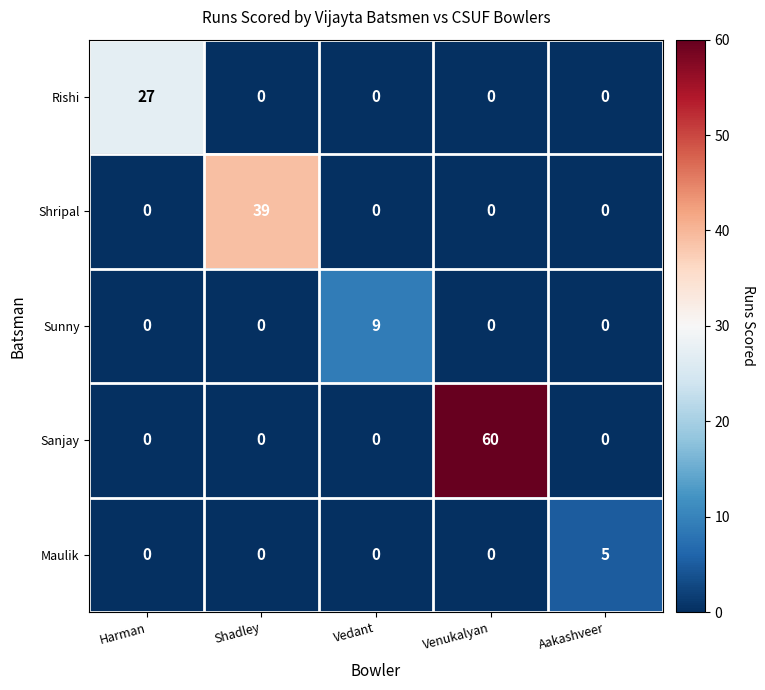

At which category does the chart reach its peak across all series?

Venukalyan